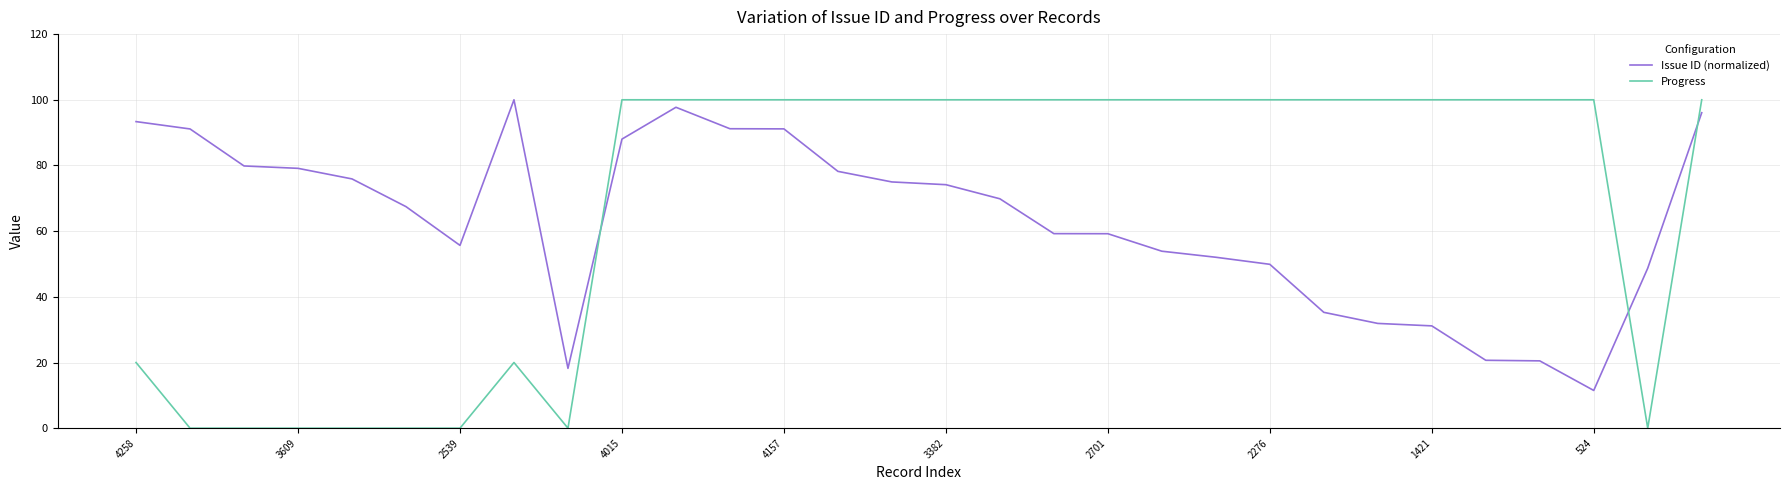

What is the lowest value of the Issue ID (normalized) series?

11.5